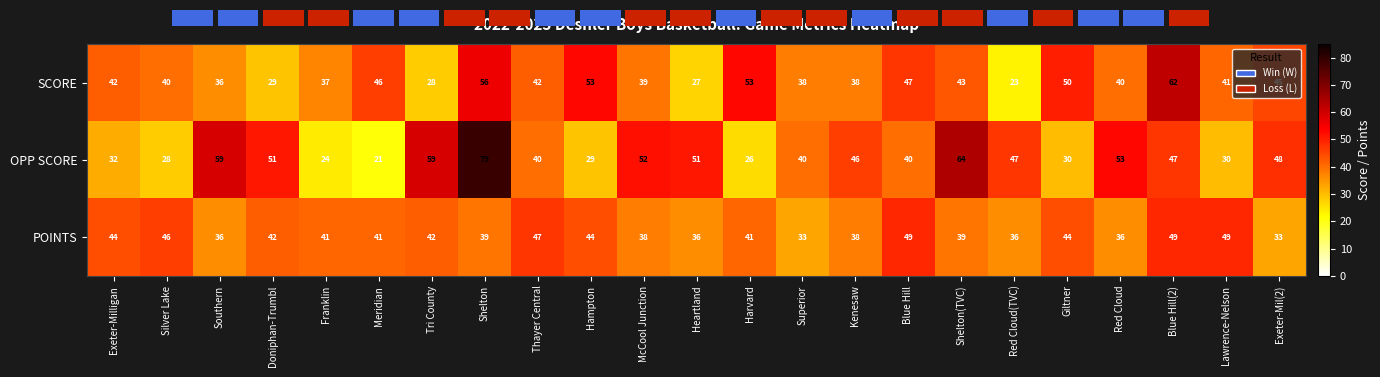

Reading left to right, transcribe all the data shown in this chart.

SCORE: Exeter-Milligan=42	Silver Lake=40	Southern=36	Doniphan-Trumbl=29	Franklin=37	Meridian=46	Tri County=28	Shelton=56	Thayer Central=42	Hampton=53	McCool Junction=39	Heartland=27	Harvard=53	Superior=38	Kenesaw=38	Blue Hill=47	Shelton(TVC)=43	Red Cloud(TVC)=23	Giltner=50	Red Cloud=40	Blue Hill(2)=62	Lawrence-Nelson=41	Exeter-Mil(2)=45
OPP SCORE: Exeter-Milligan=32	Silver Lake=28	Southern=59	Doniphan-Trumbl=51	Franklin=24	Meridian=21	Tri County=59	Shelton=79	Thayer Central=40	Hampton=29	McCool Junction=52	Heartland=51	Harvard=26	Superior=40	Kenesaw=46	Blue Hill=40	Shelton(TVC)=64	Red Cloud(TVC)=47	Giltner=30	Red Cloud=53	Blue Hill(2)=47	Lawrence-Nelson=30	Exeter-Mil(2)=48
POINTS: Exeter-Milligan=44	Silver Lake=46	Southern=36	Doniphan-Trumbl=42	Franklin=41	Meridian=41	Tri County=42	Shelton=39	Thayer Central=47	Hampton=44	McCool Junction=38	Heartland=36	Harvard=41	Superior=33	Kenesaw=38	Blue Hill=49	Shelton(TVC)=39	Red Cloud(TVC)=36	Giltner=44	Red Cloud=36	Blue Hill(2)=49	Lawrence-Nelson=49	Exeter-Mil(2)=33